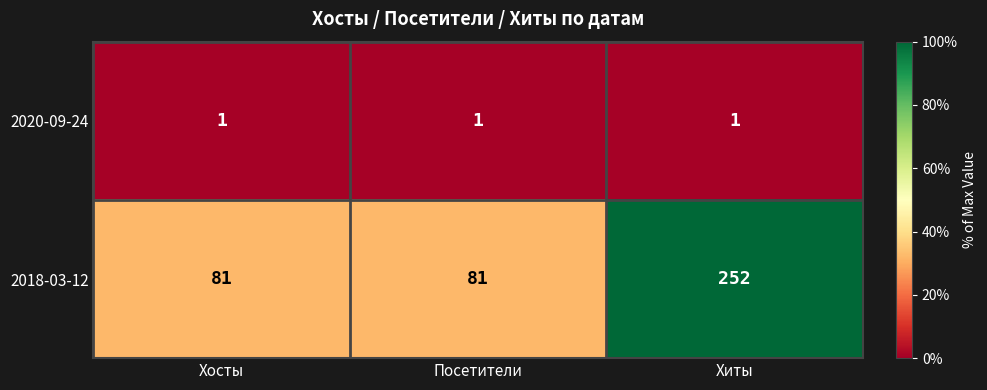

At which category is the sum across all series the highest?

Хиты